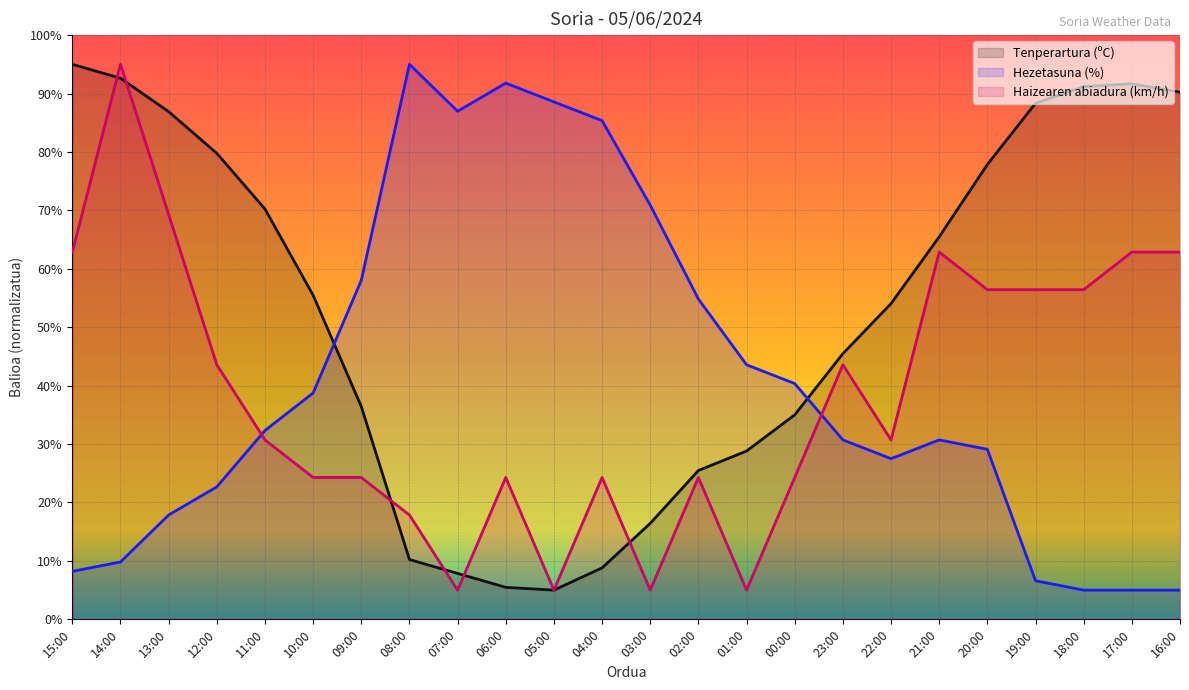

At which category is the sum across all series the highest?

14:00